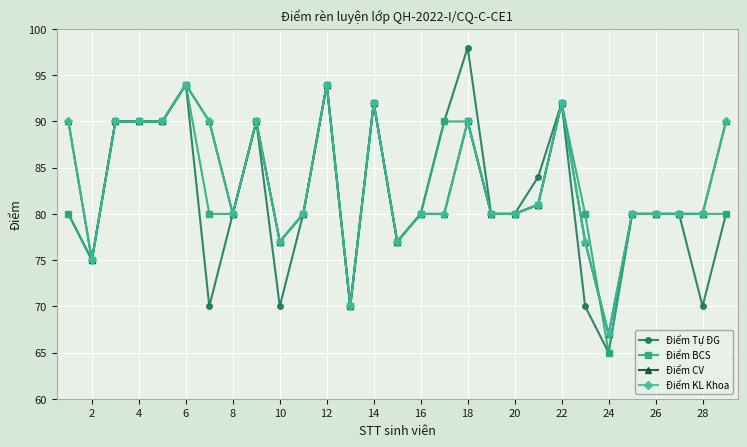

What is the highest value of the Điểm KL Khoa series?

94